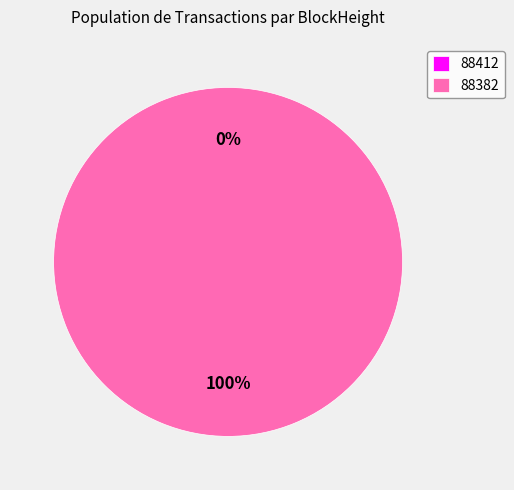

How many segments does this pie chart have?

2